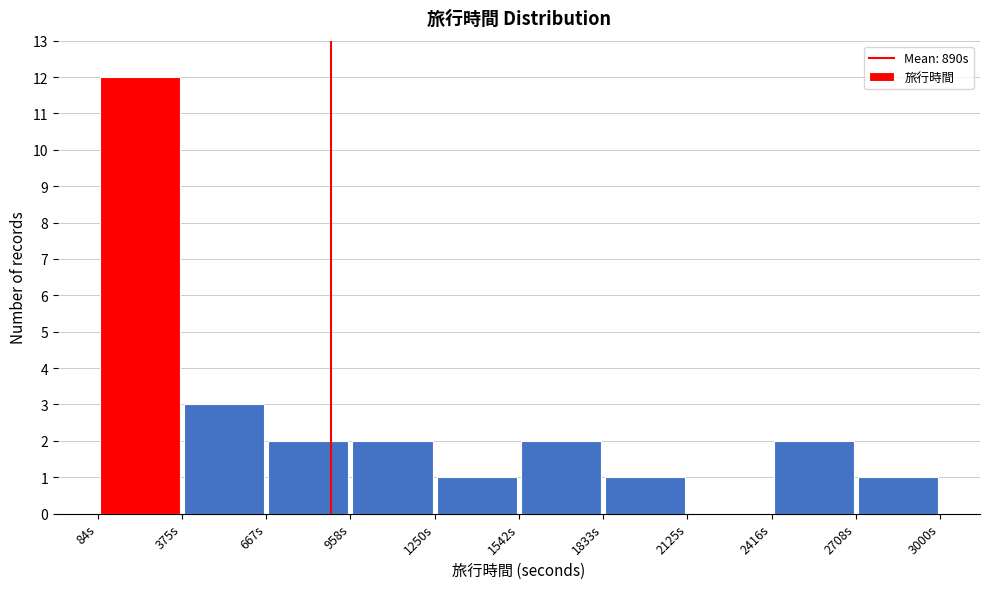

What is the height of the bar covering 950 to 1250 on the x-axis? Neither the bar edges nor the heights are printed on the chart, so give them approximately, as read against the axes.

2